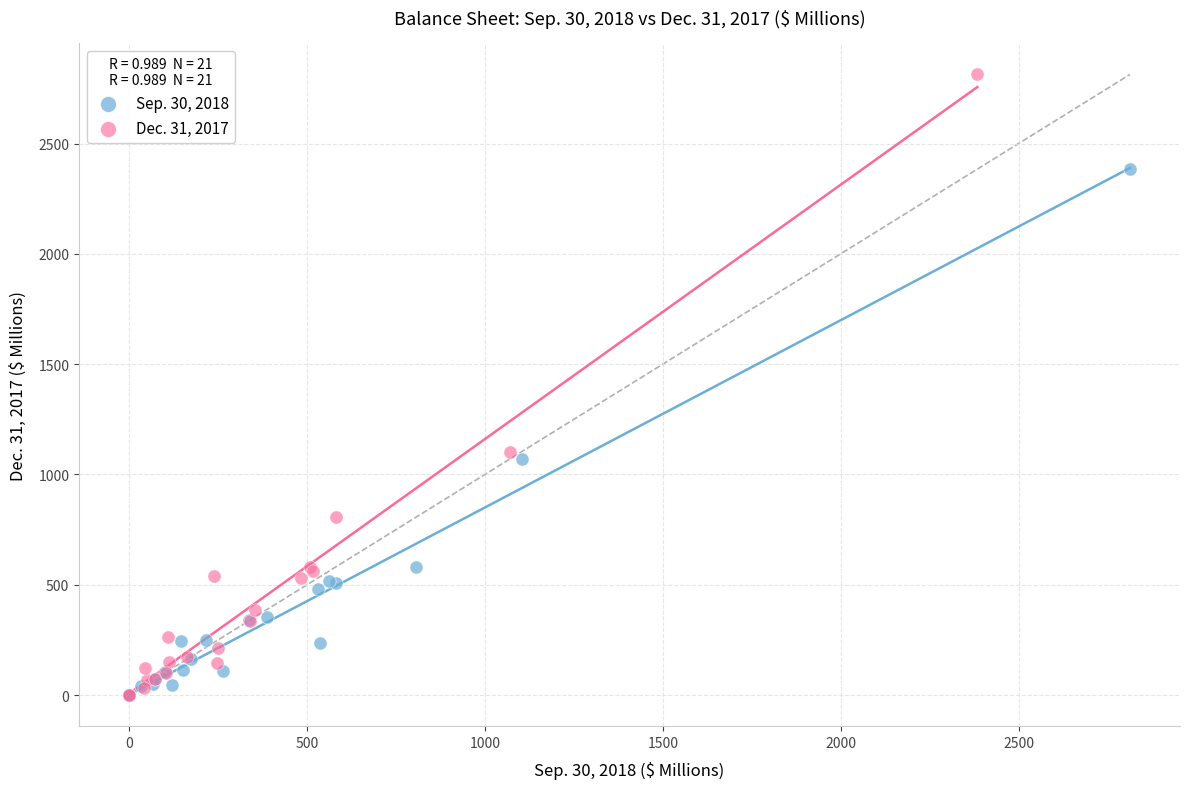

Which series reaches the maximum Y coordinate?

Dec. 31, 2017